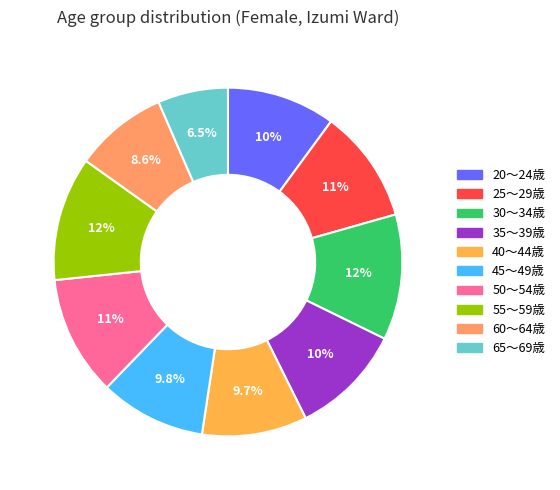

Do 20～24歳 and 45～49歳 together represent more than half of the pie?

No